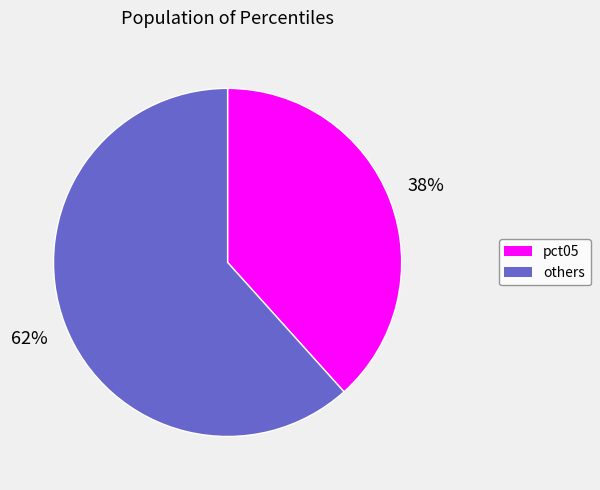

How many slices are in this pie chart?

2